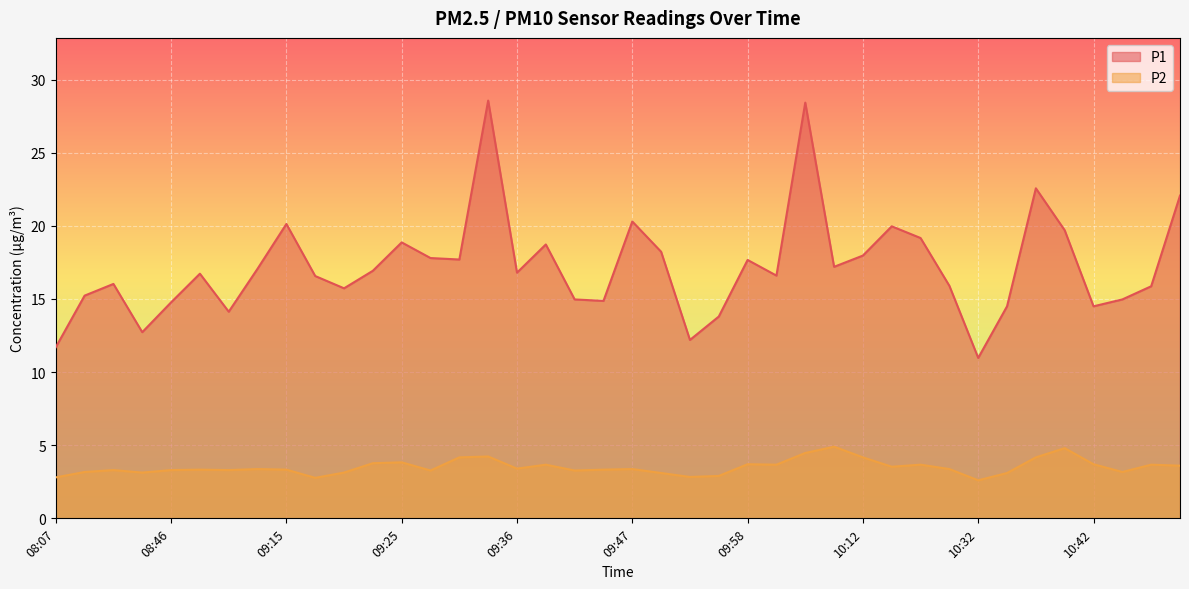

Between 10:51 and 09:58, which is larger?

10:51